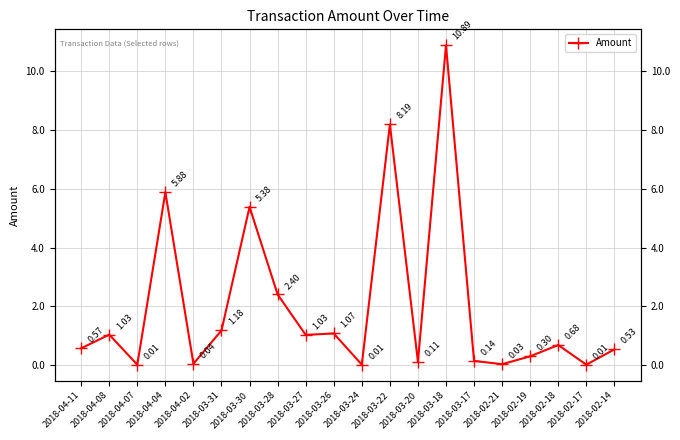

The value at 2018-04-08 is 1.4. True or false?

False